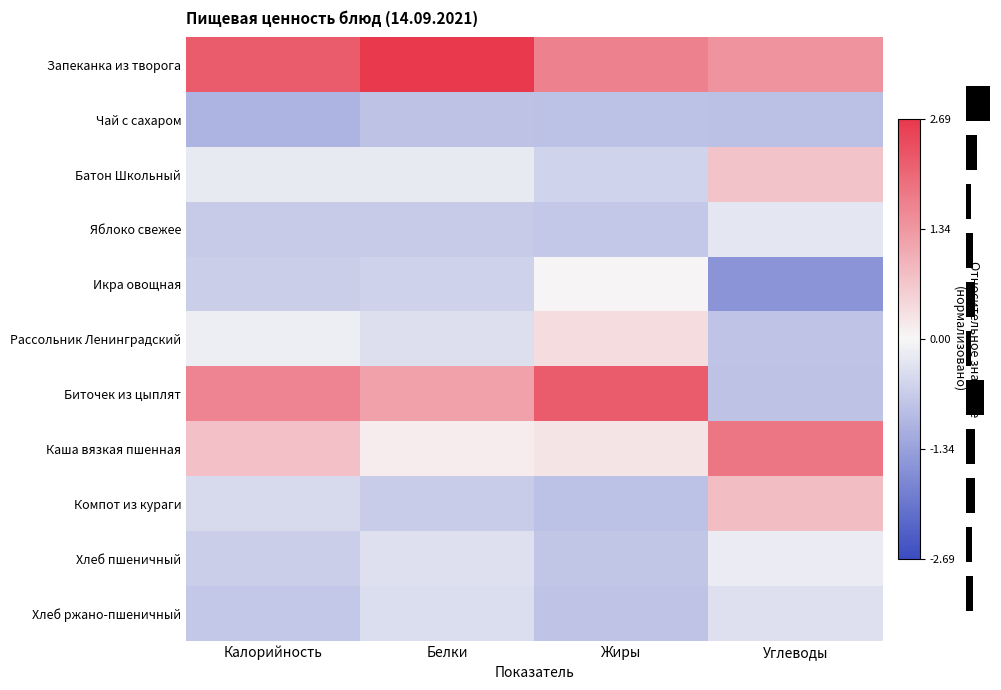

Which series has the widest spread of values?

Биточек из цыплят